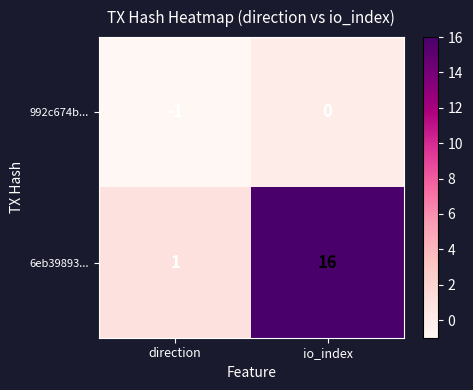

List the series in order of their overall mean, lowest first.

992c674b..., 6eb39893...